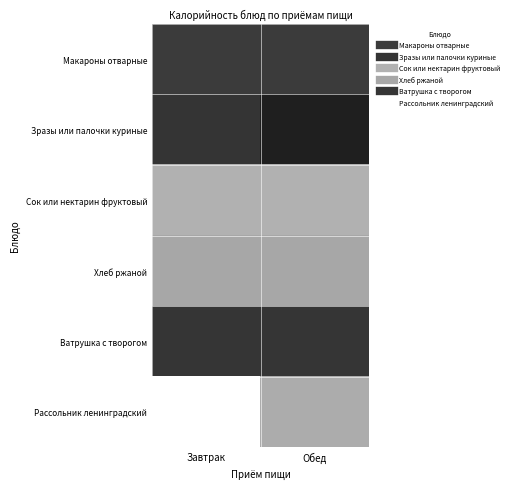

Which series changed the most between Завтрак and Обед?

Зразы или палочки куриные